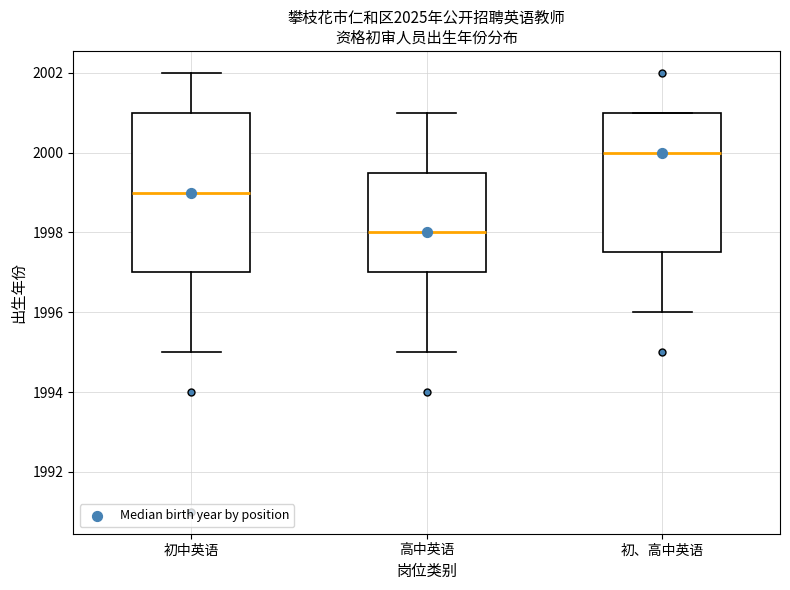

Reading left to right, read every box against the y-axis: the position of its median line, the range the box covers, and the ends of its whiskers. The values are not printed on the chart, so give them approximately, as read against the axis.

初中英语: median 1999.0, box 1997.0 to 2001.0, whiskers 1995.0 to 2002.0
高中英语: median 1998.0, box 1997.0 to 1999.6, whiskers 1995.0 to 2001.0
初、高中英语: median 2000.0, box 1997.6 to 2001.0, whiskers 1996.0 to 2001.0